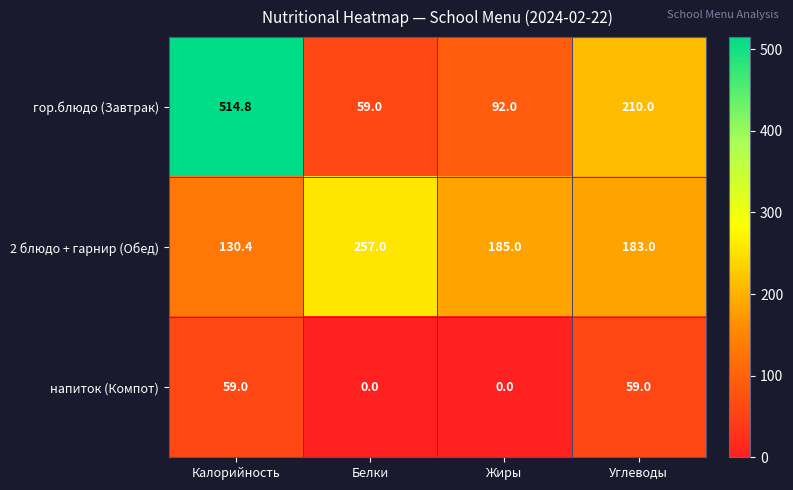

Rank the series at Жиры from highest to lowest value.

2 блюдо + гарнир (Обед), гор.блюдо (Завтрак), напиток (Компот)